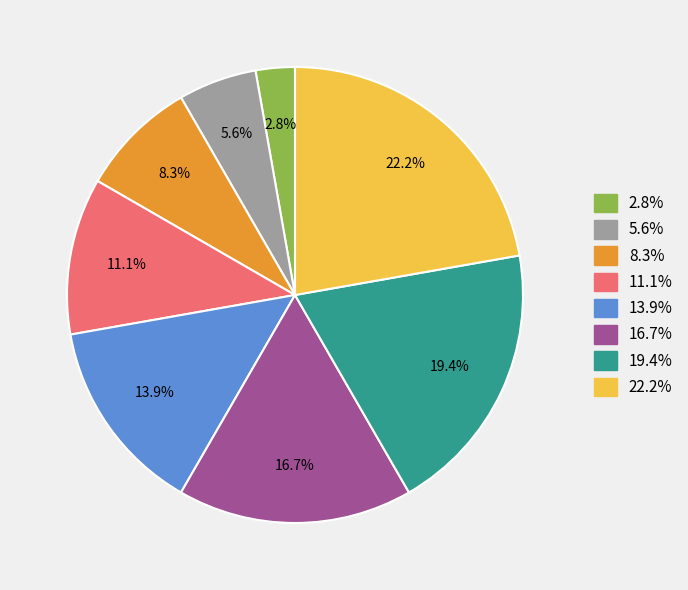

Does any single category account for the majority?

No